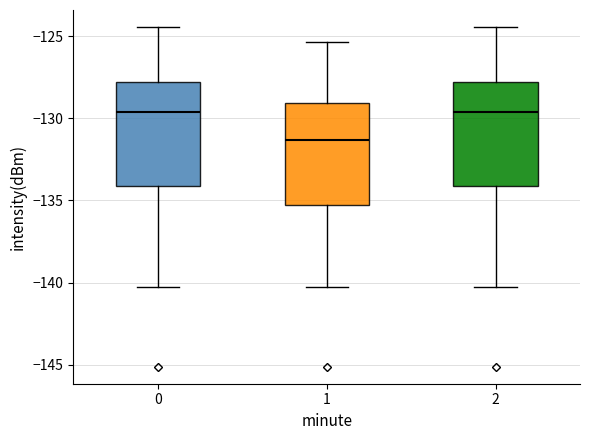

Where does the median line of the box at x = 2 sit on the y-axis? The values are not printed on the chart, so give them approximately, as read against the axis.

-129.5